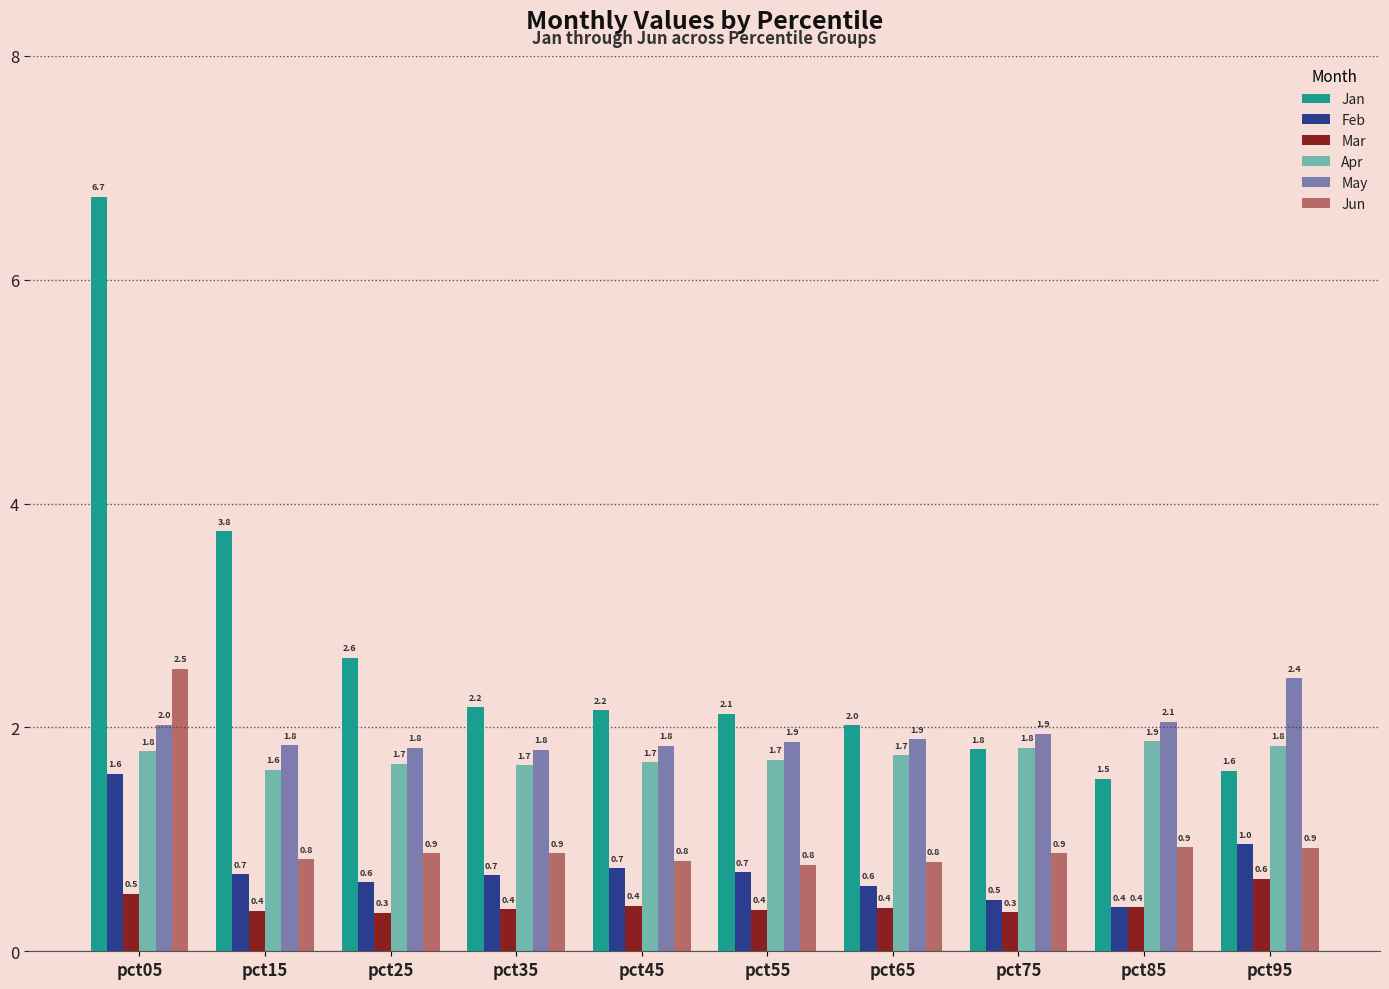

Does the chart contain any negative values?

No